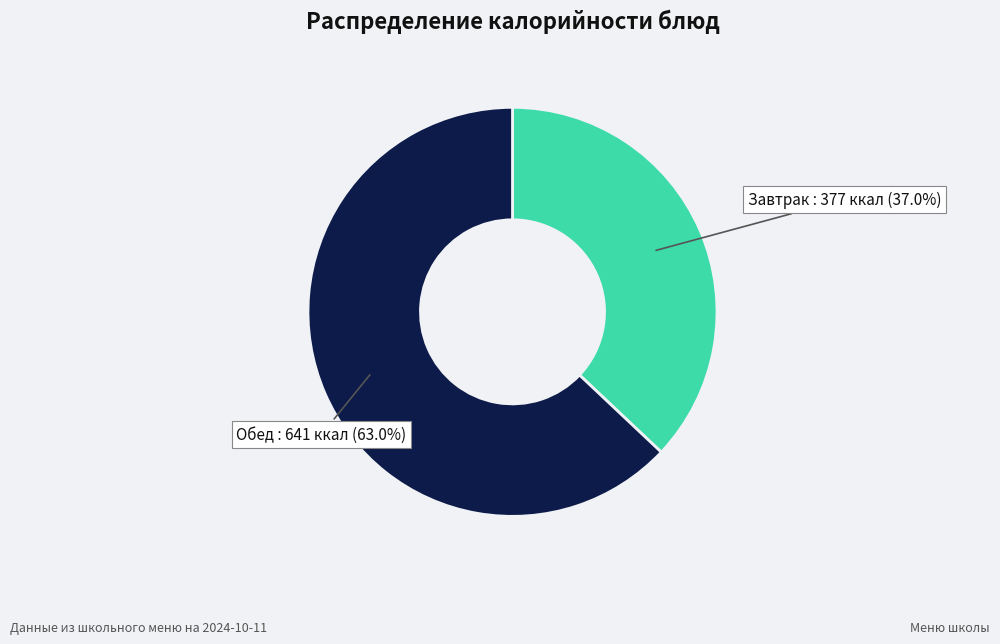

How many segments does this pie chart have?

2